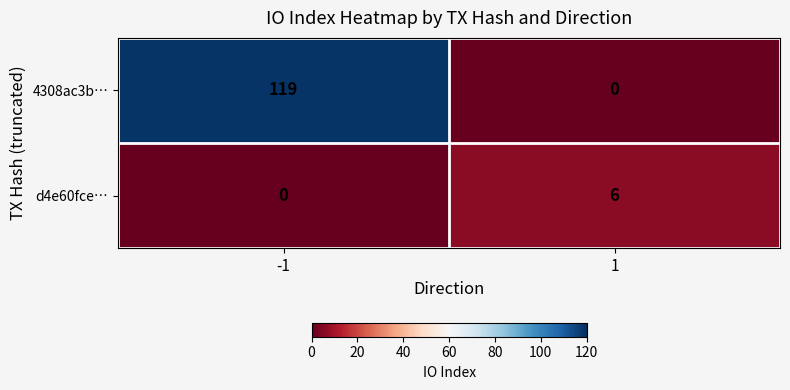

List the series in order of their overall mean, highest first.

4308ac3b…, d4e60fce…